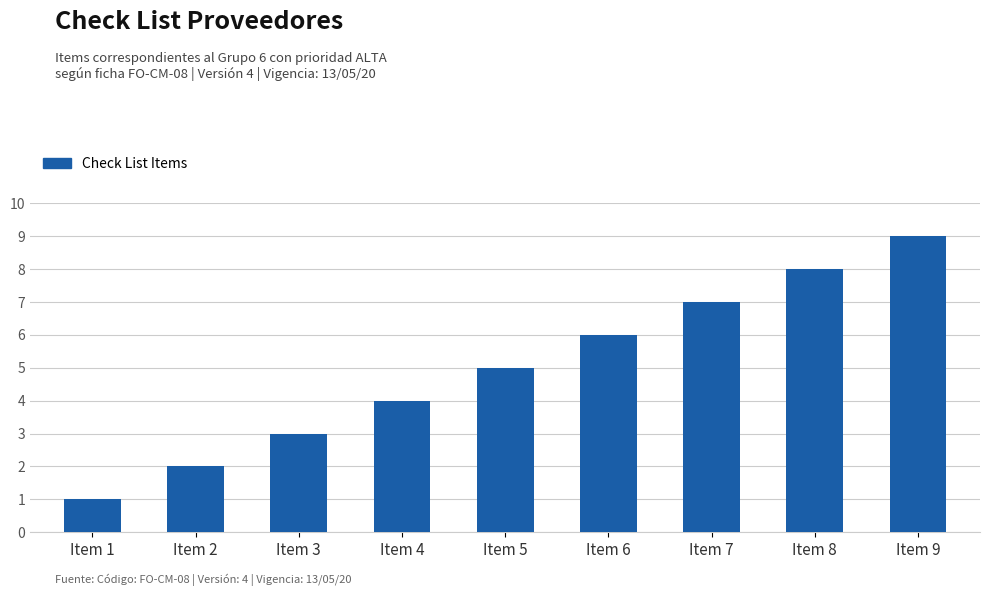

What is the average value?

5